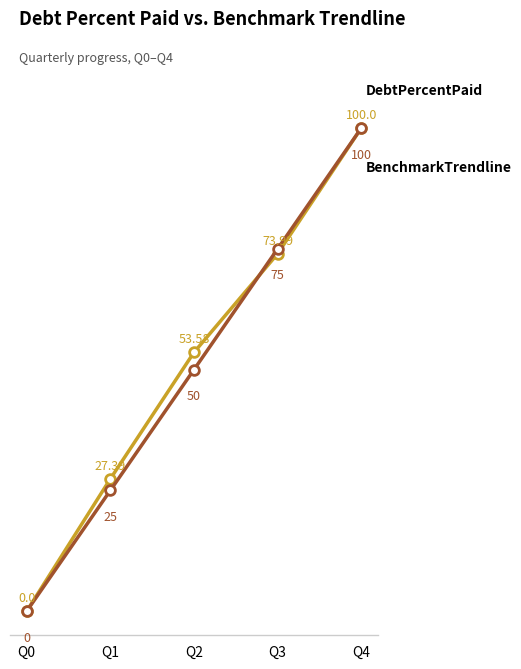

At which category is the sum across all series the highest?

Q4